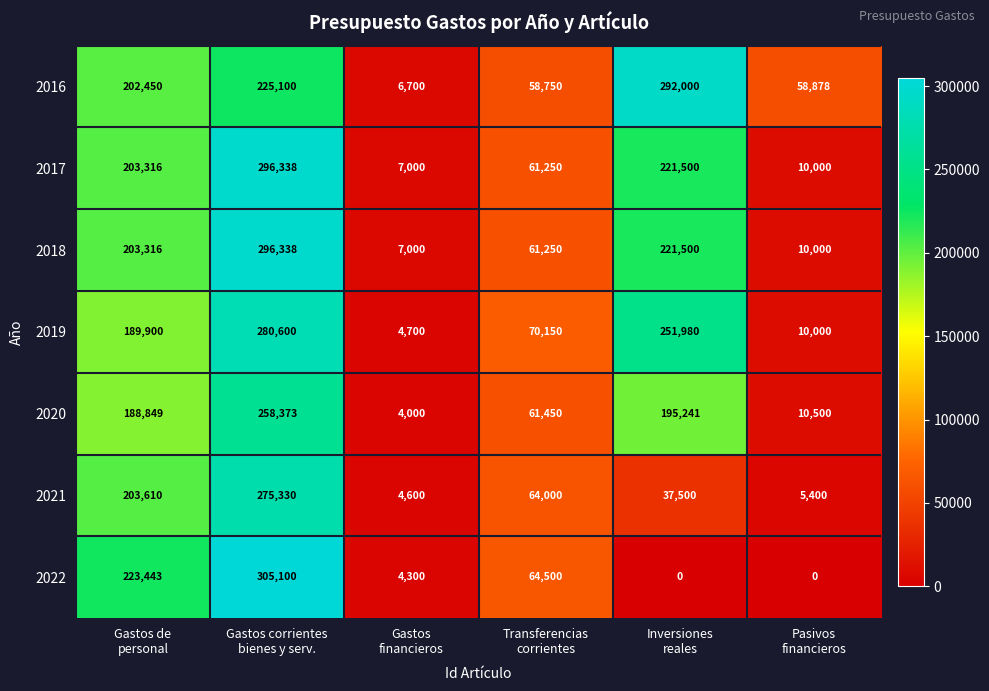

What is the maximum value for 2022?

305100